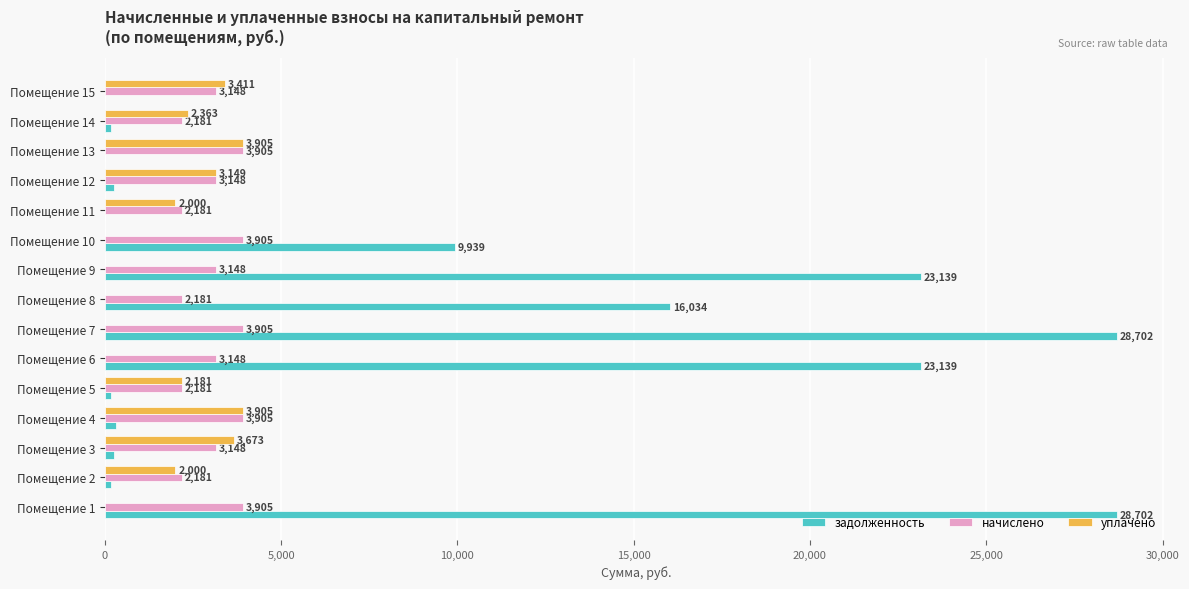

What value does the начислено series have at Помещение 15?

3148.2